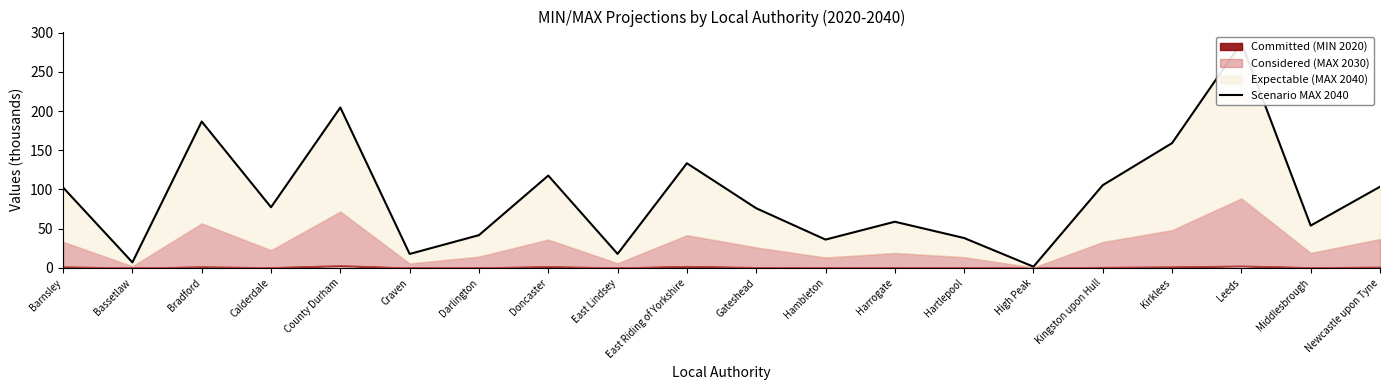

The chart shows a value of 1.5 at High Peak. True or false?

True